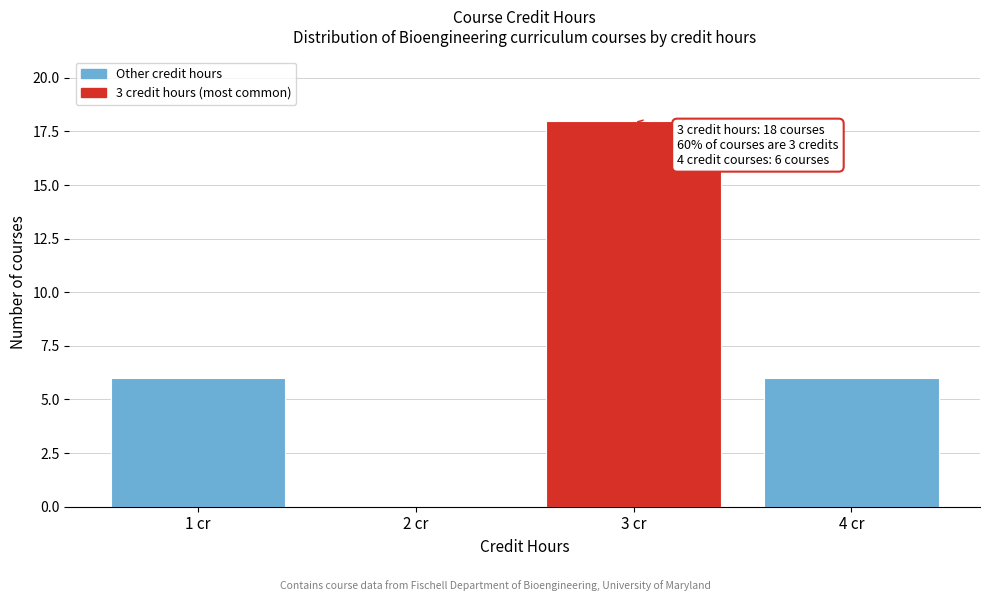

Over which range of the x-axis is the bar tallest?

2.5 to 3.5